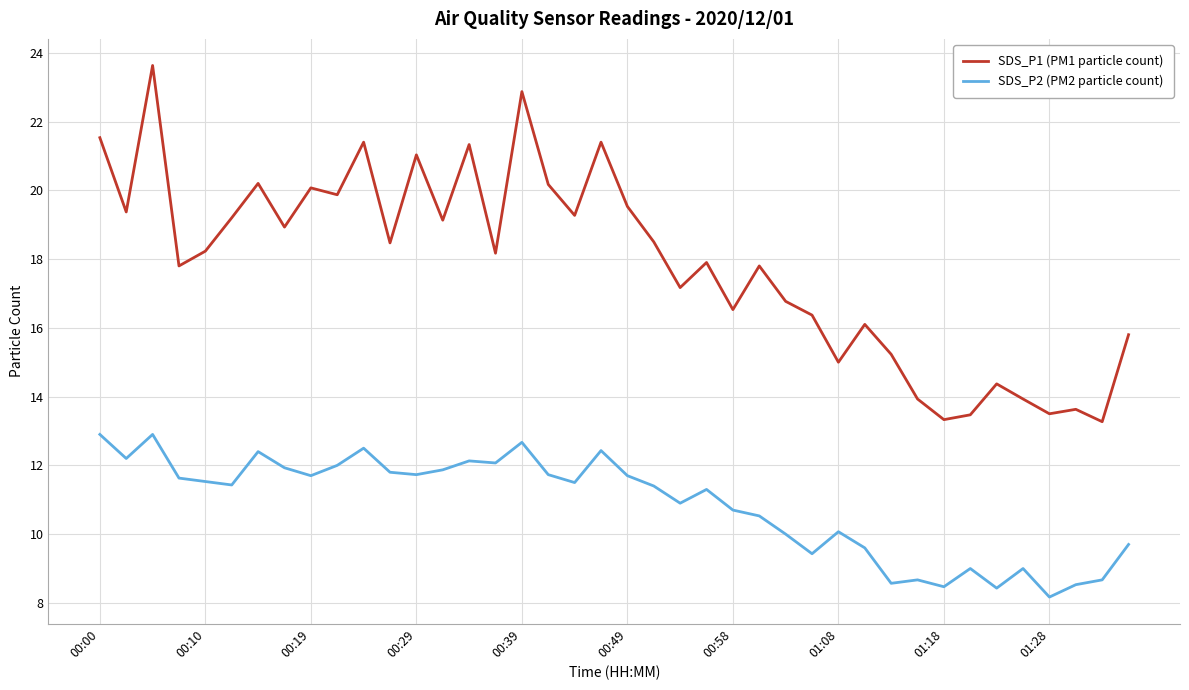

True or false: SDS_P2 (PM2 particle count) and SDS_P1 (PM1 particle count) cross at least once.

False